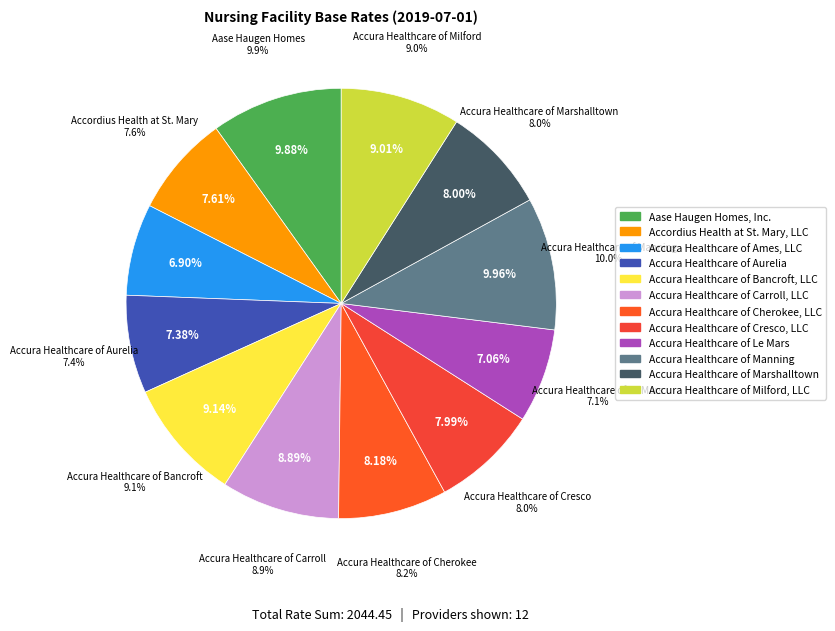

How many segments does this pie chart have?

12